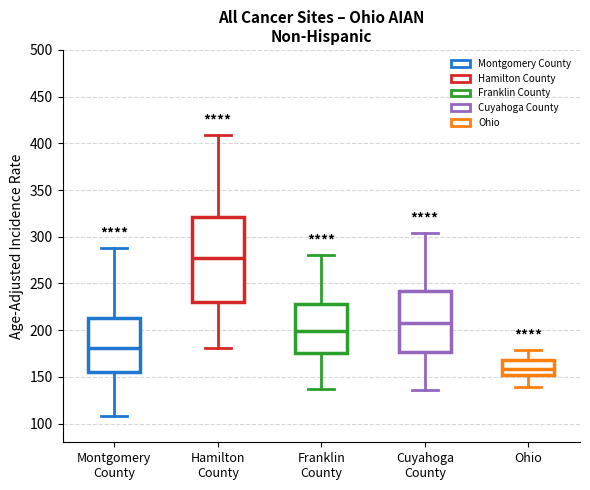

Reading left to right, transcribe this box plot: for each box, give where its median line is, the range the box spans, and where its two whiskers end, as read against the y-axis. The values are not printed on the chart, so give them approximately, as read against the axis.

Montgomery County: median 180, box 155 to 215, whiskers 110 to 290
Hamilton County: median 280, box 230 to 320, whiskers 180 to 410
Franklin County: median 200, box 175 to 230, whiskers 135 to 280
Cuyahoga County: median 210, box 175 to 240, whiskers 135 to 305
Ohio: median 160, box 150 to 170, whiskers 140 to 180